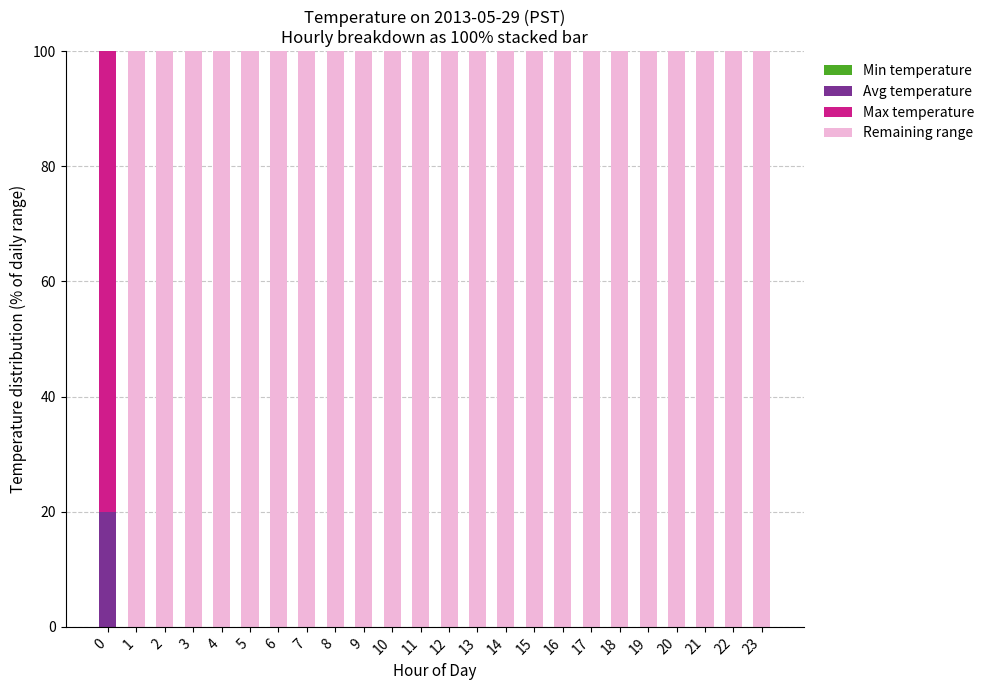

True or false: Avg temperature has a value of 0.0 at 13.

True